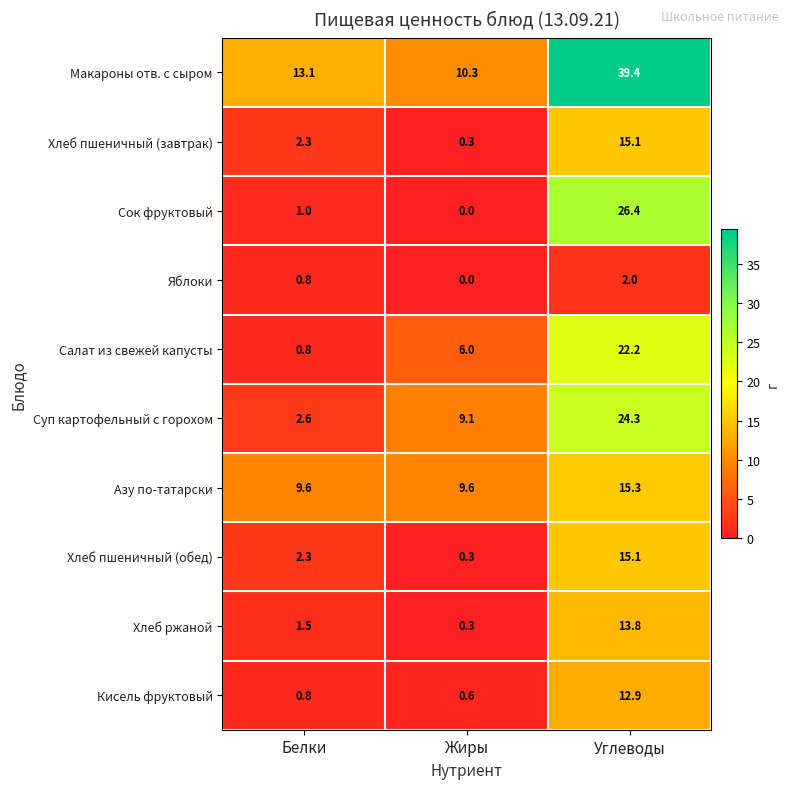

List the labels in order of Салат из свежей капусты value, smallest first.

Белки, Жиры, Углеводы